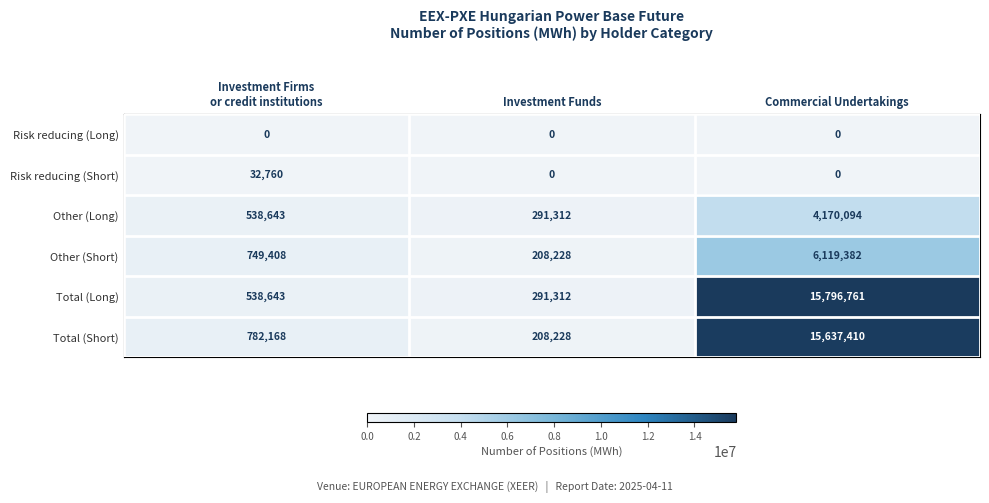

How many series are shown in this chart?

6